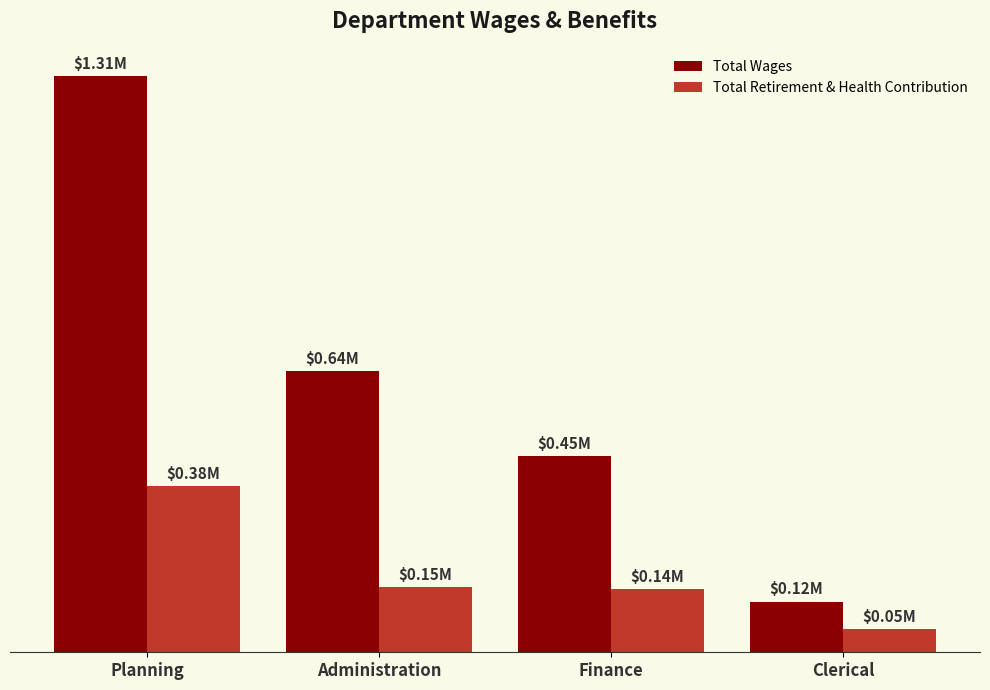

What is the value of the Total Retirement & Health Contribution bar at the 2nd from the left?

148782